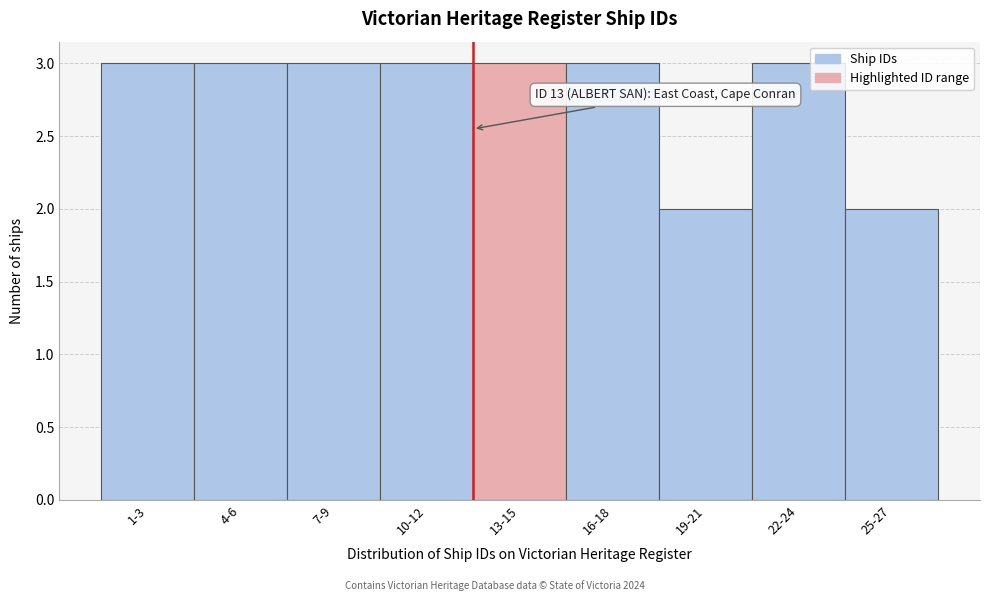

Reading left to right, transcribe all the data shown in this chart.

3	3	3	3	3	3	2	3	2